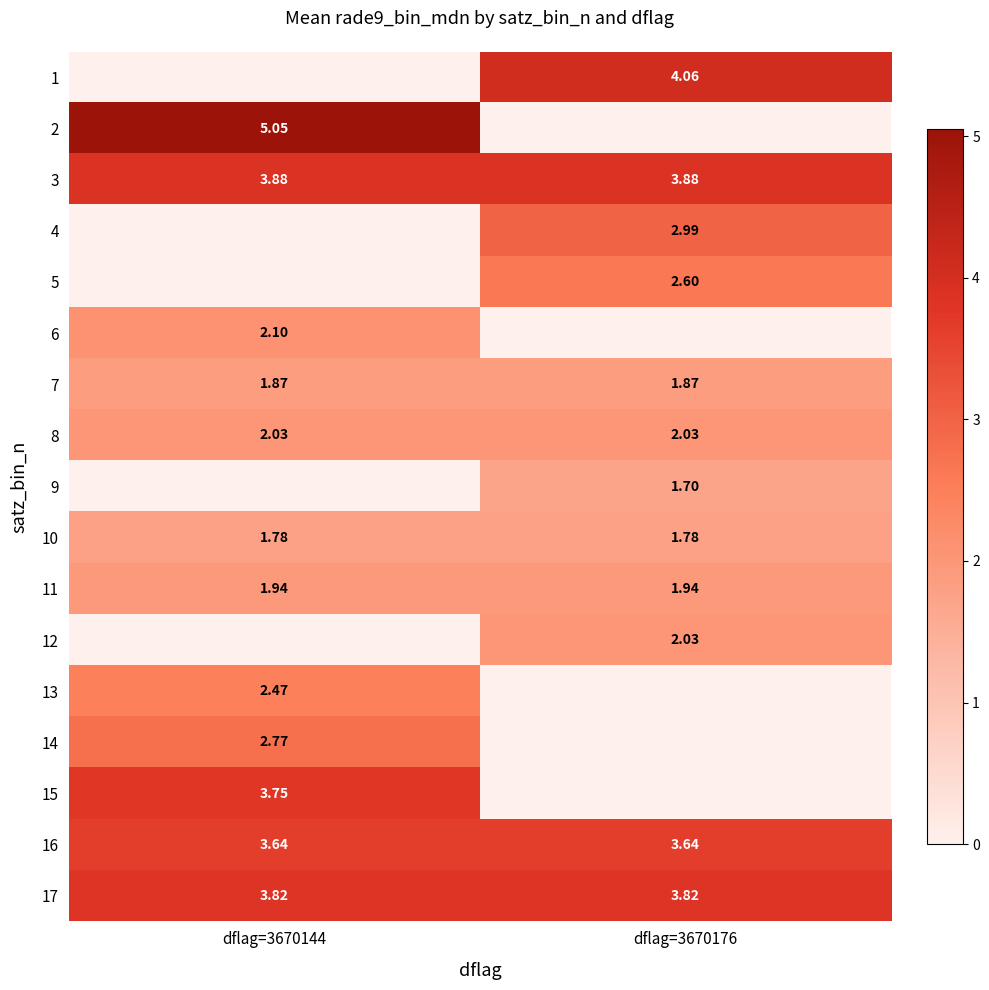

Is the value of 8 at dflag=3670144 greater than the value of 14 at dflag=3670144?

No